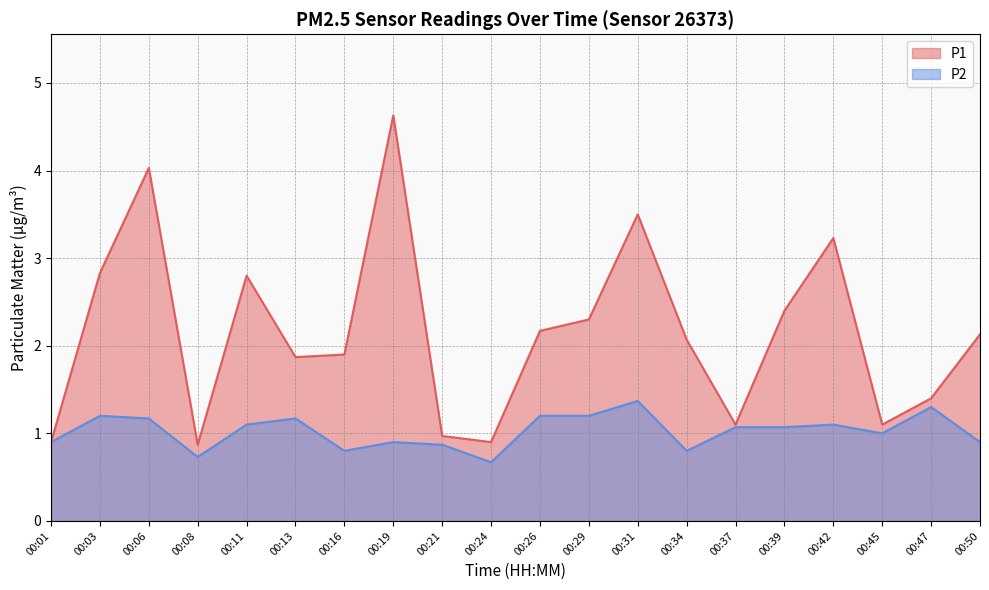

True or false: P2 and P1 cross at least once.

False